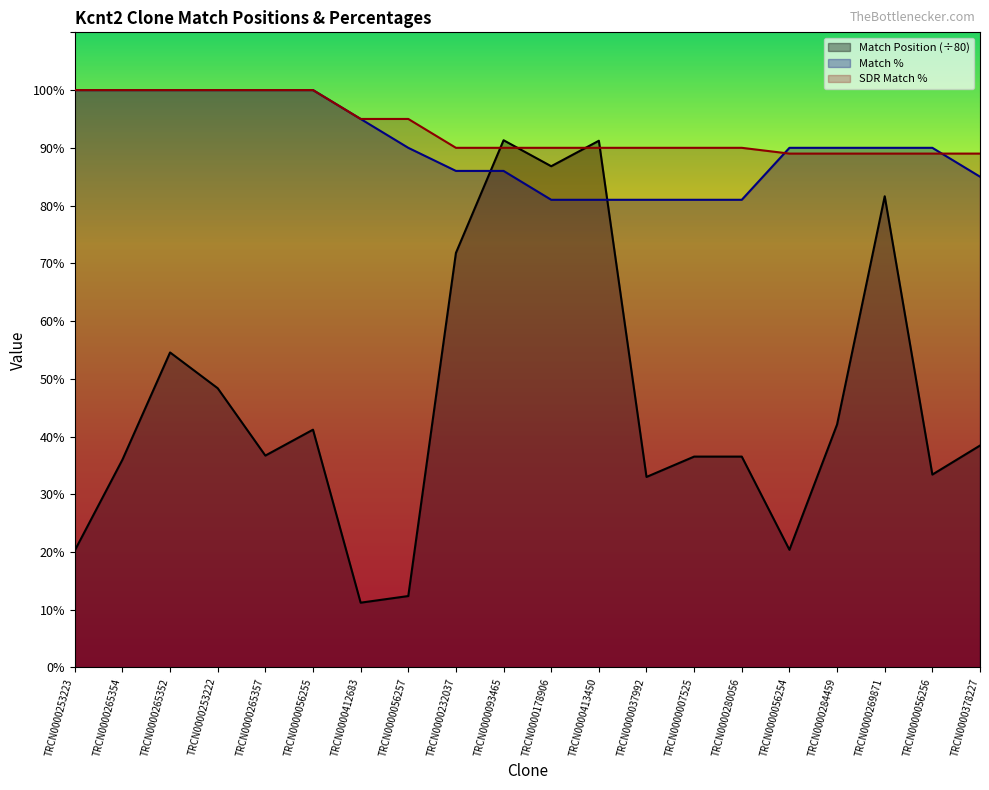

Reading left to right, list all the values displayed in this chart.

Match Position: 20.3	36.0	54.6	48.4	36.7	41.2	11.2	12.4	71.8	91.3	86.8	91.2	33.0	36.5	36.5	20.4	42.1	81.6	33.4	38.4
Match %: 100.0	100.0	100.0	100.0	100.0	100.0	95.0	90.0	86.0	86.0	81.0	81.0	81.0	81.0	81.0	90.0	90.0	90.0	90.0	85.0
SDR Match %: 100.0	100.0	100.0	100.0	100.0	100.0	95.0	95.0	90.0	90.0	90.0	90.0	90.0	90.0	90.0	89.0	89.0	89.0	89.0	89.0